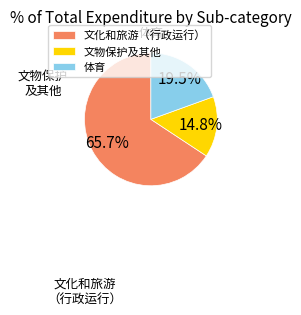

Combined, do 文物保护及其他 and 体育 account for over 50%?

No